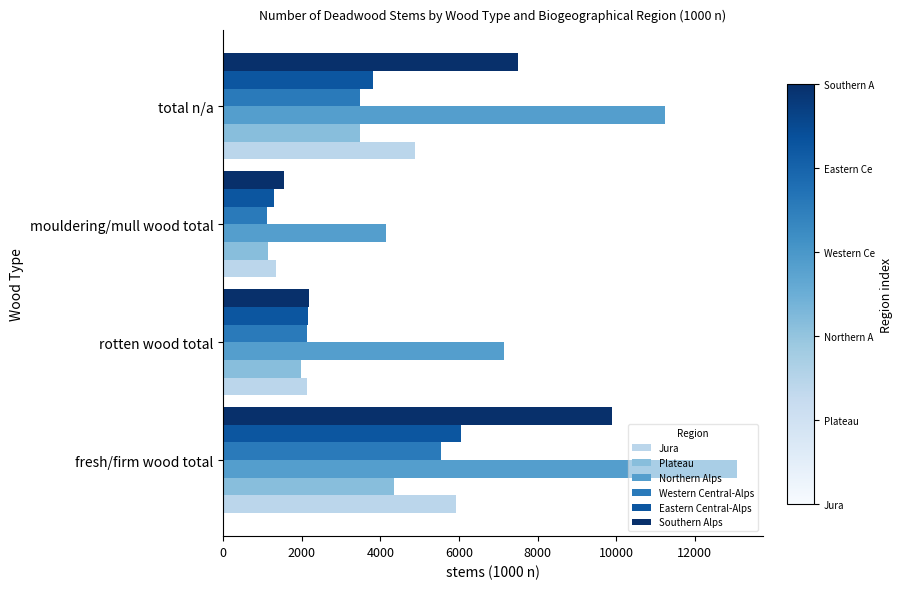

The value of Western Central-Alps at rotten wood total is 547. True or false?

False